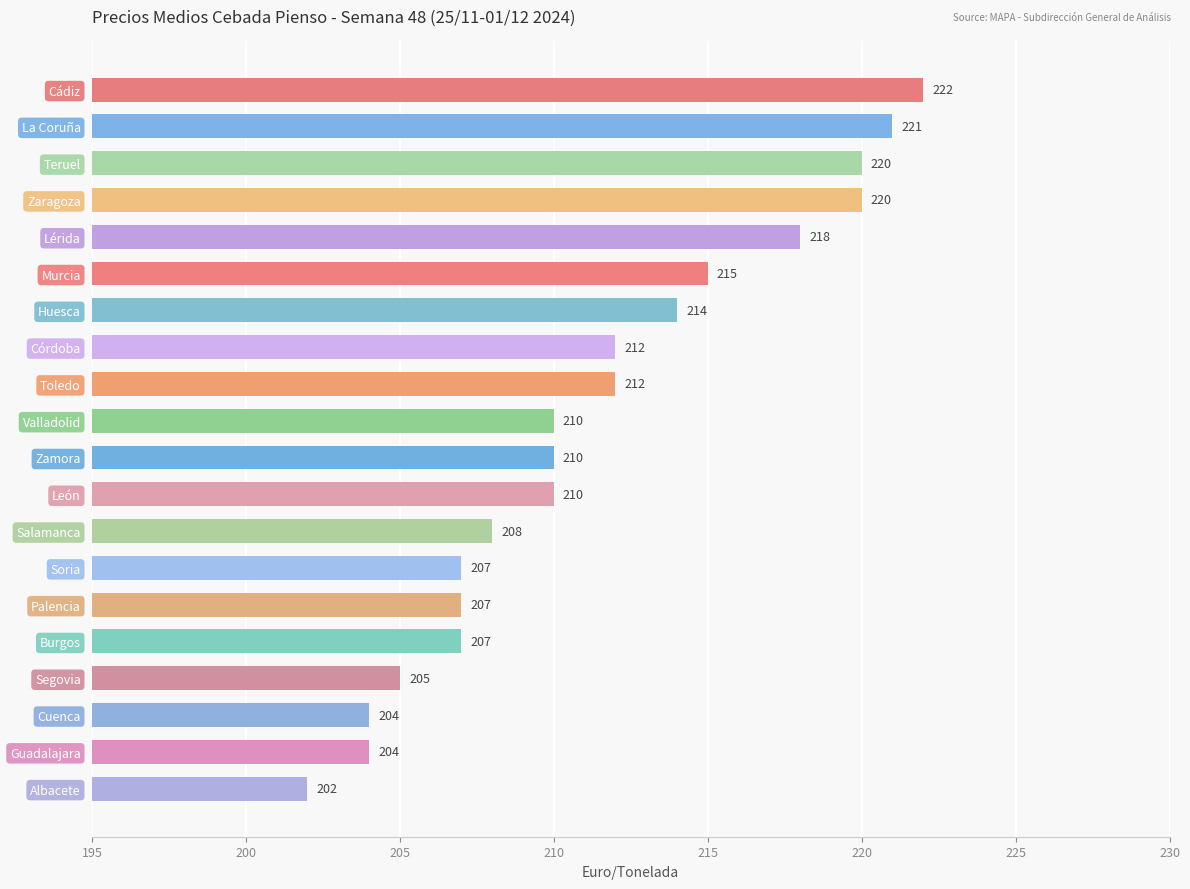

What is the label of the 18th bar from the bottom?

Teruel